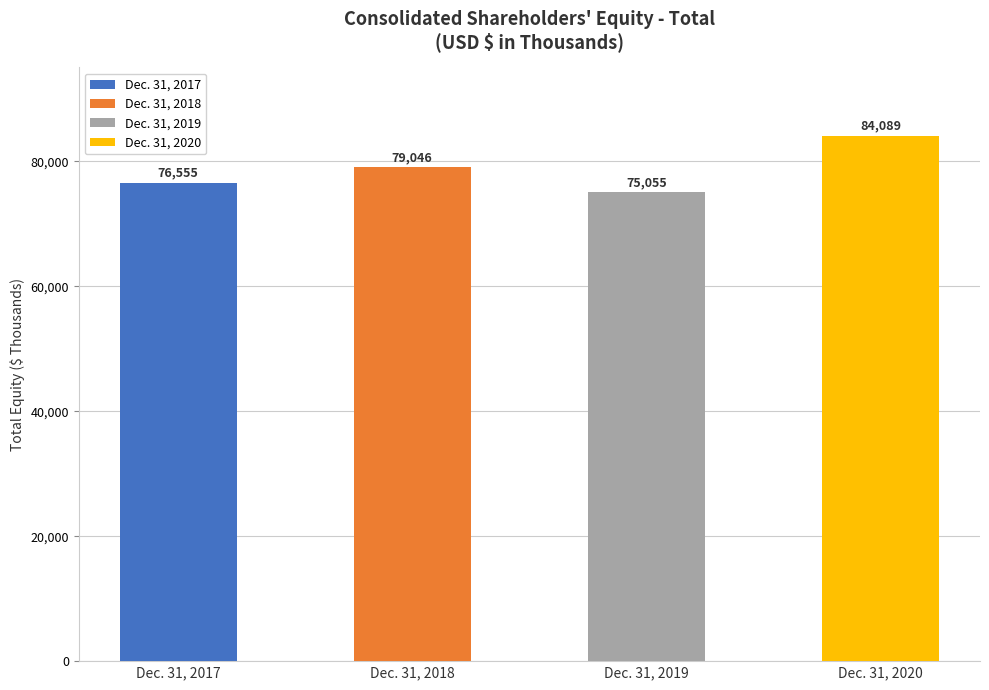

Which label corresponds to the smallest value in the chart?

Dec. 31, 2019